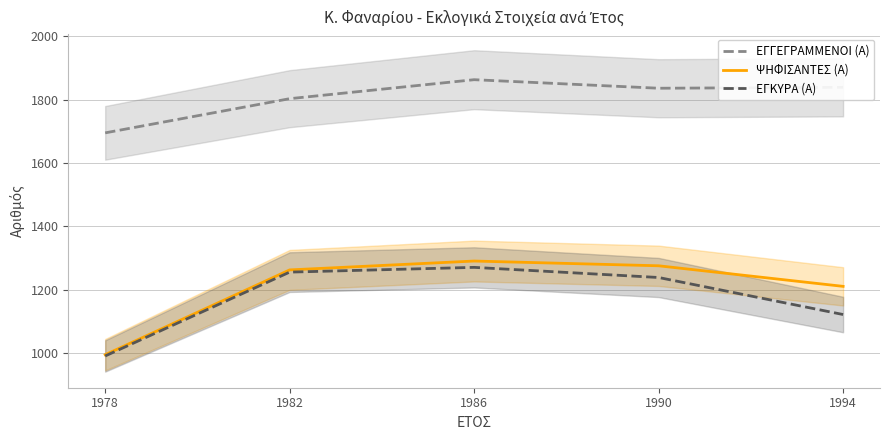

Is the value of ΕΓΓΕΓΡΑΜΜΕΝΟΙ (Α) at 1986 greater than the value of ΕΓΚΥΡΑ (Α) at 1982?

Yes